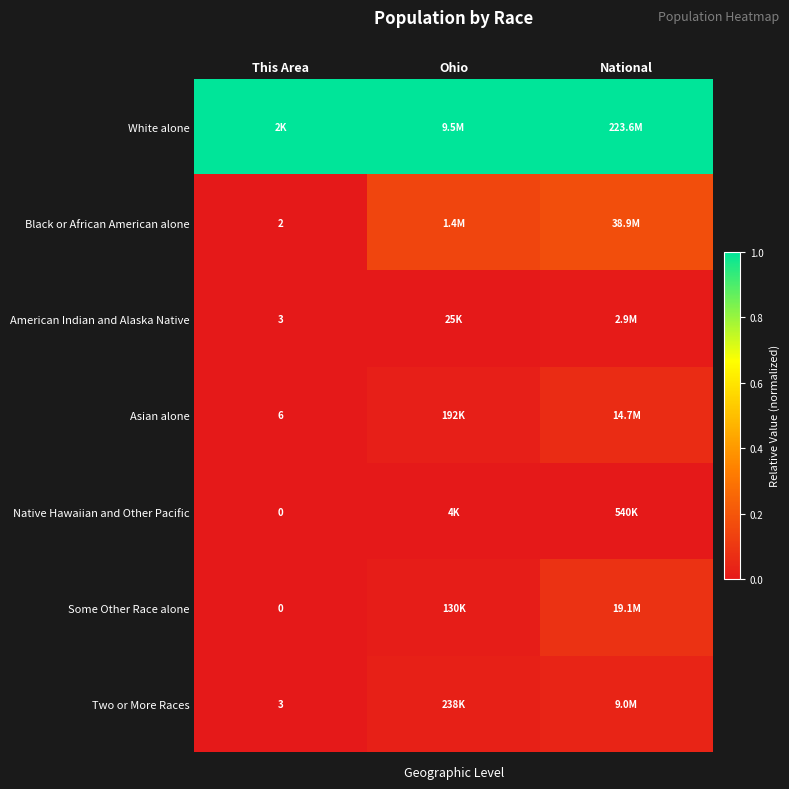

At which label does Native Hawaiian and Other Pacific reach its minimum?

This Area